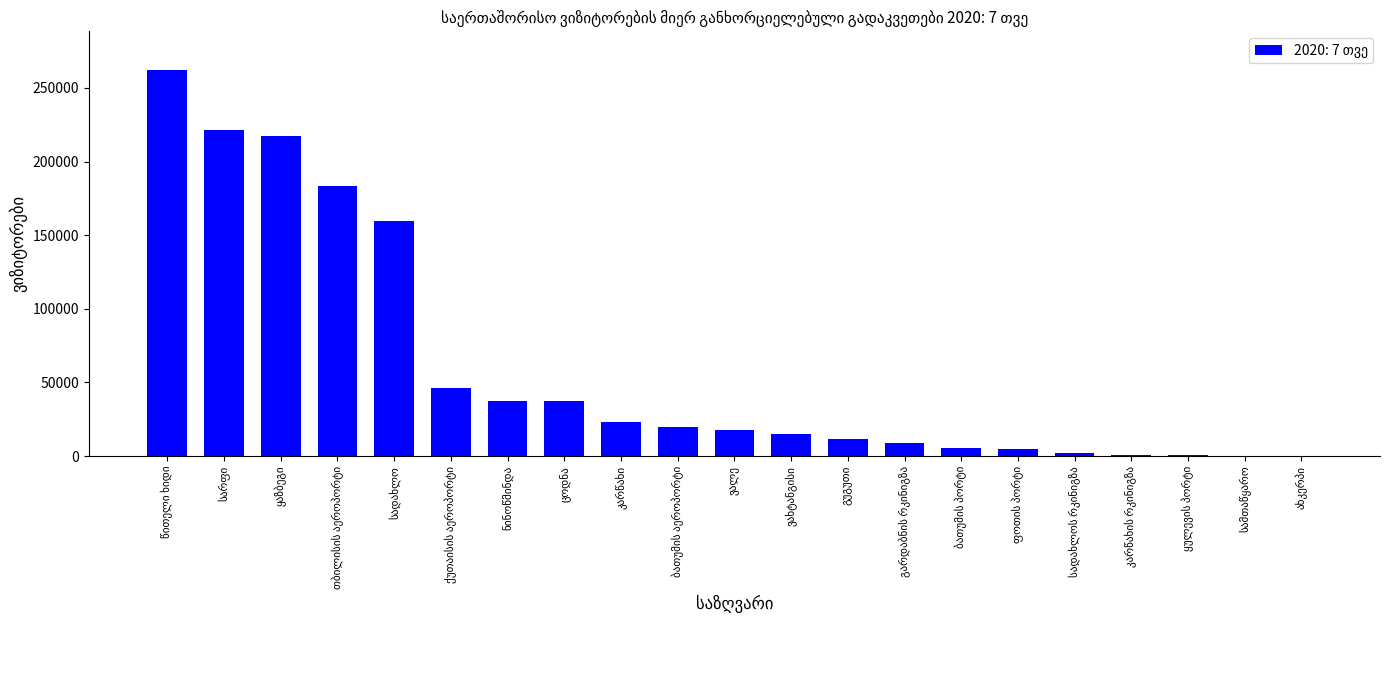

What is the greatest value displayed?

262185